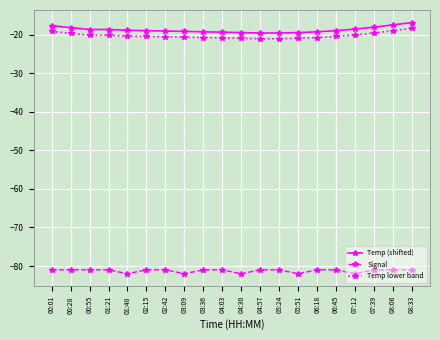

What is the difference between the highest and lowest values at 07:39?

62.9